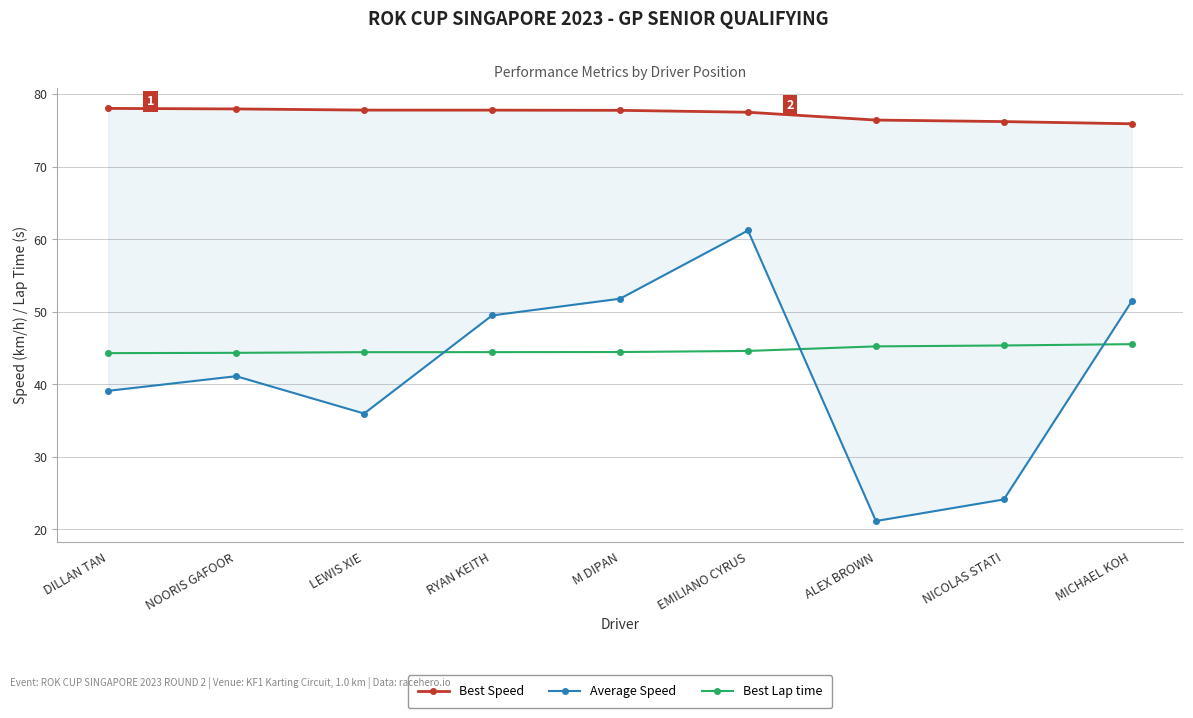

What position from the left is MICHAEL KOH?

9